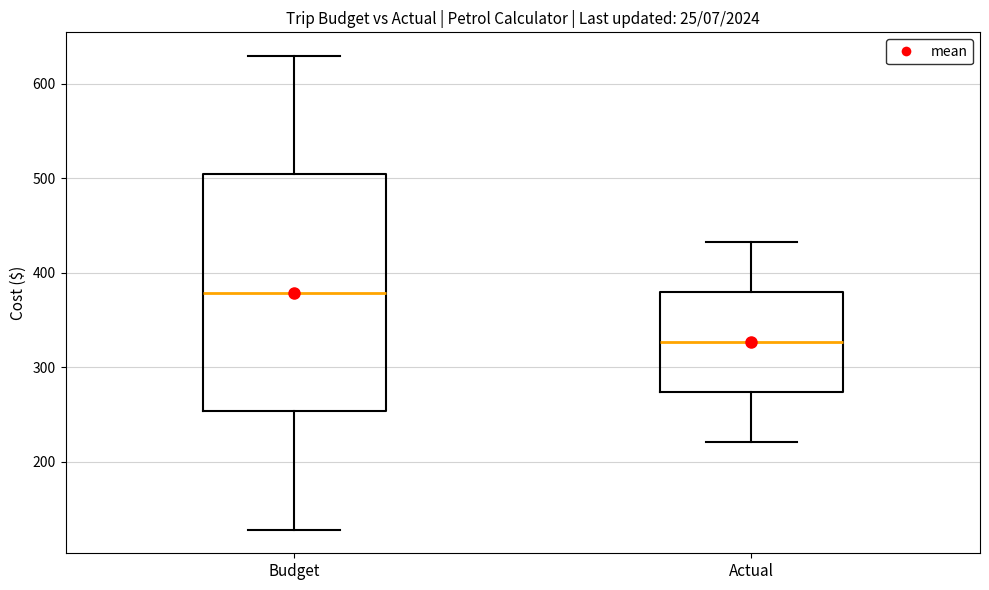

Where does the lower whisker of the box for Budget end on the y-axis? The values are not printed on the chart, so give them approximately, as read against the axis.

130